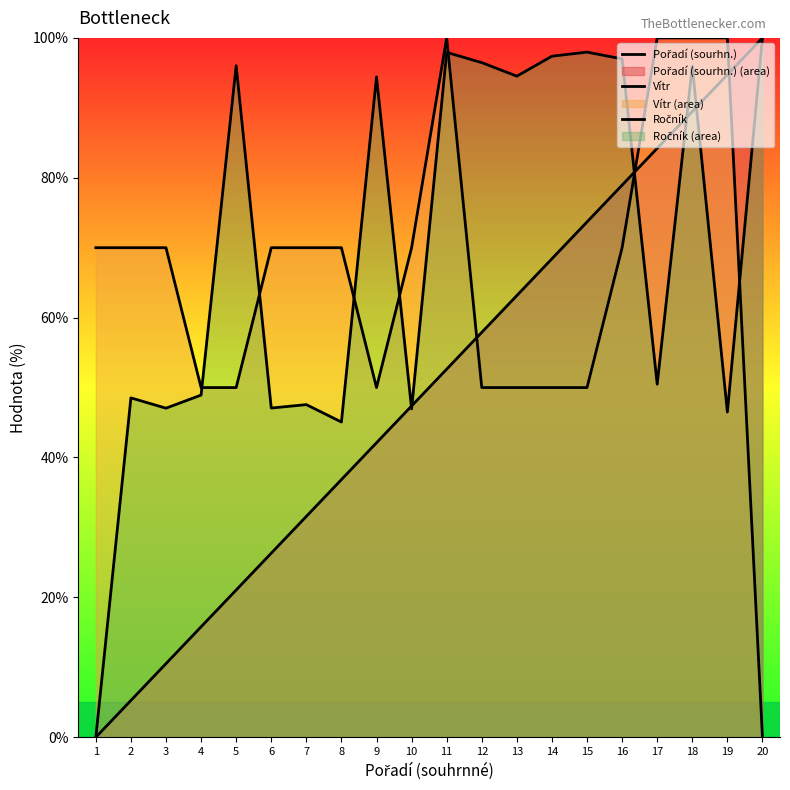

What is the spread (max minus min) of values at 13?

44.5